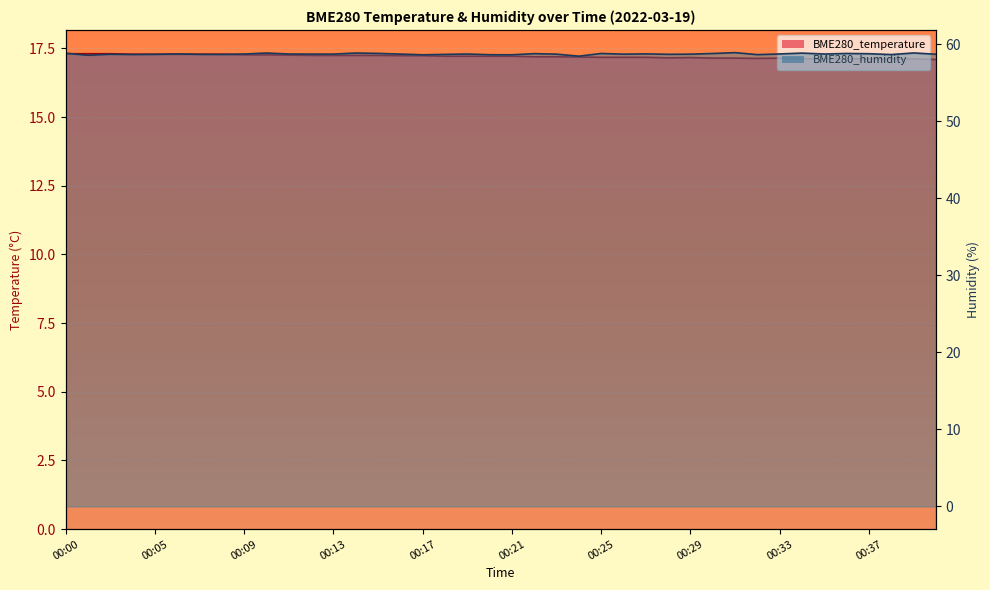

The BME280_humidity series shows 58.8 at 00:12. True or false?

True